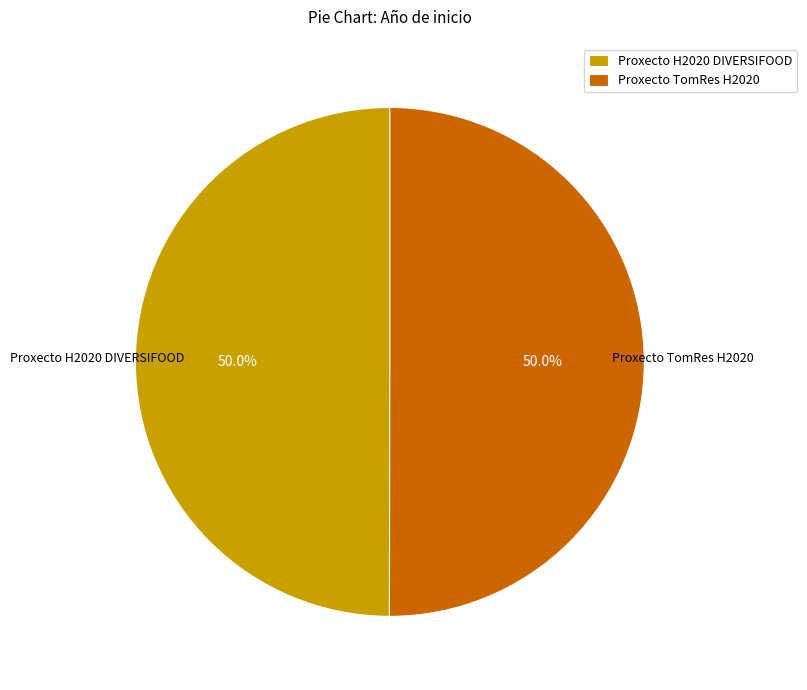

What percentage is NOT represented by Proxecto H2020 DIVERSIFOOD?

50.0%